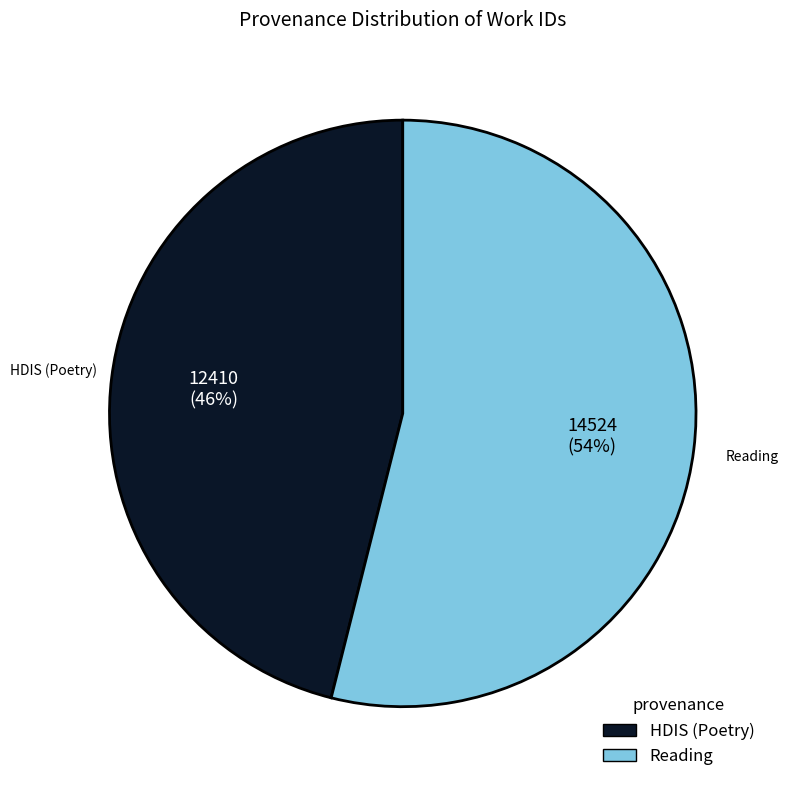

Does any single category account for the majority?

Yes